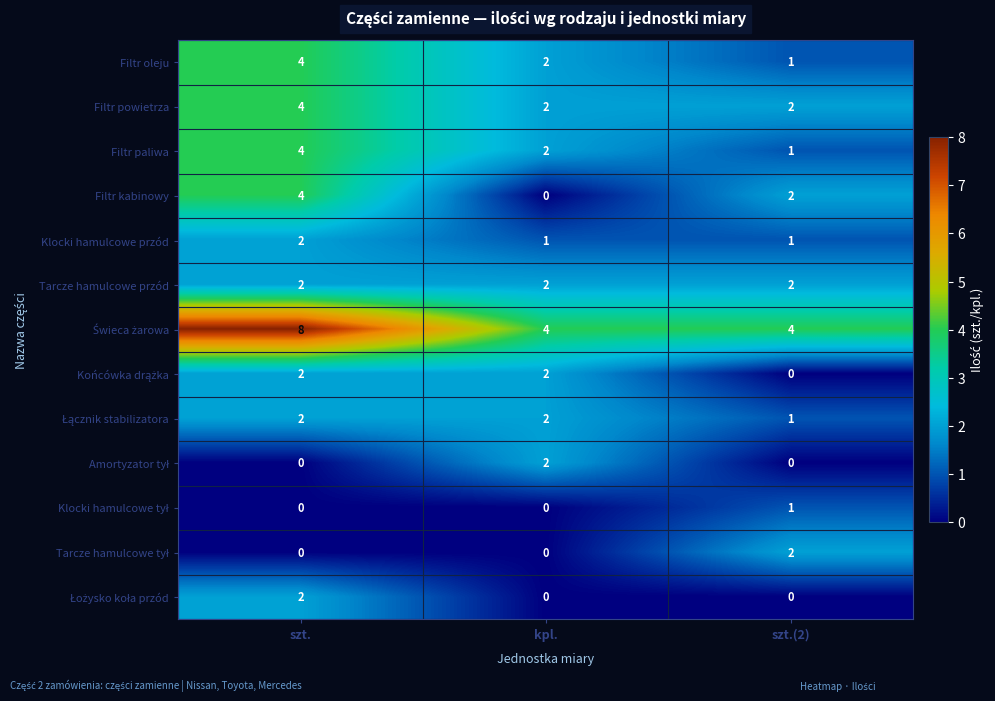

At which label is Filtr kabinowy closest to 2?

szt.(2)